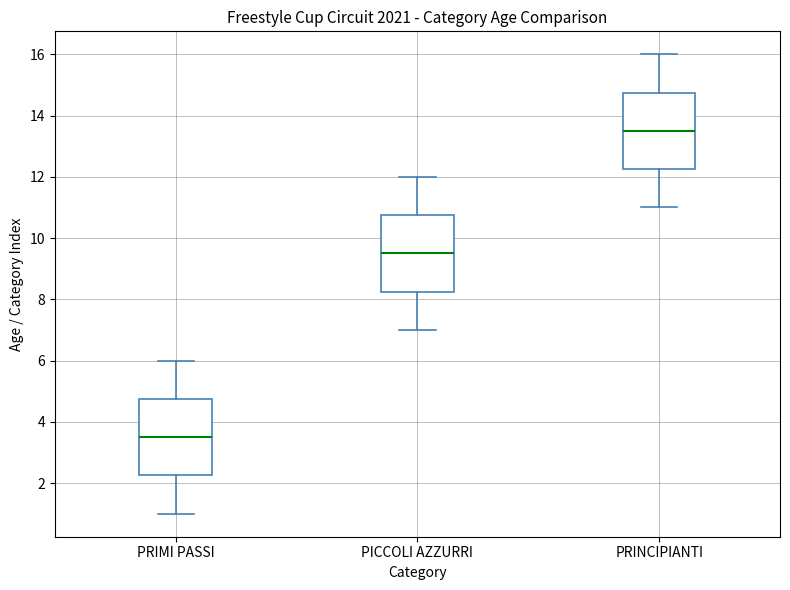

Which box's median line is the highest?

PRINCIPIANTI